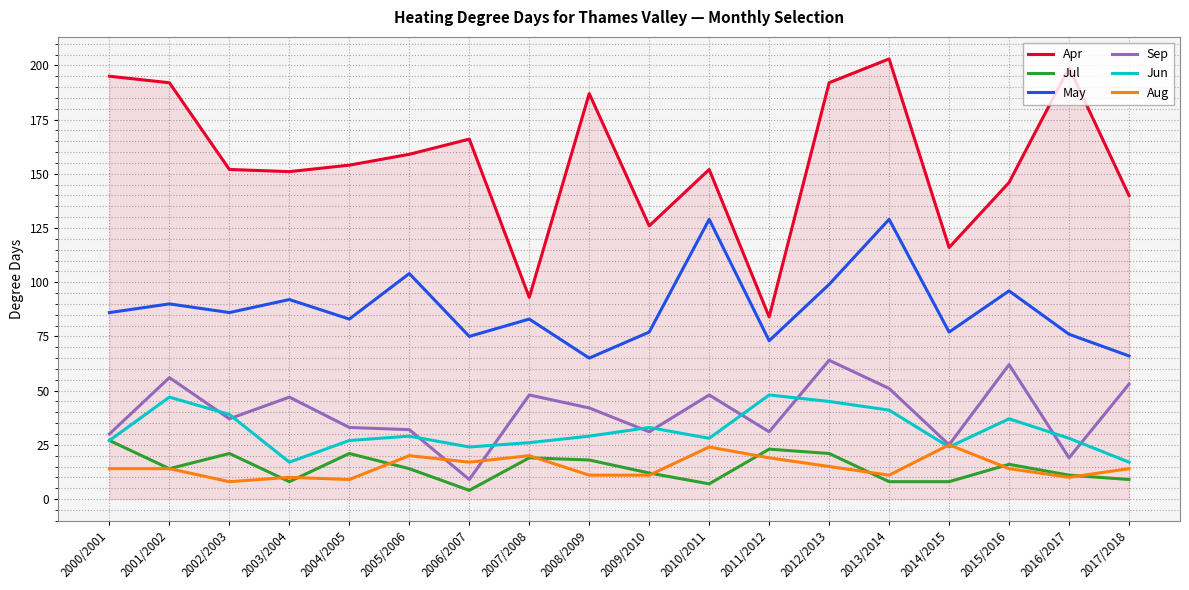

What is the sum of the Jul values at 2011/2012 and 2003/2004?

31